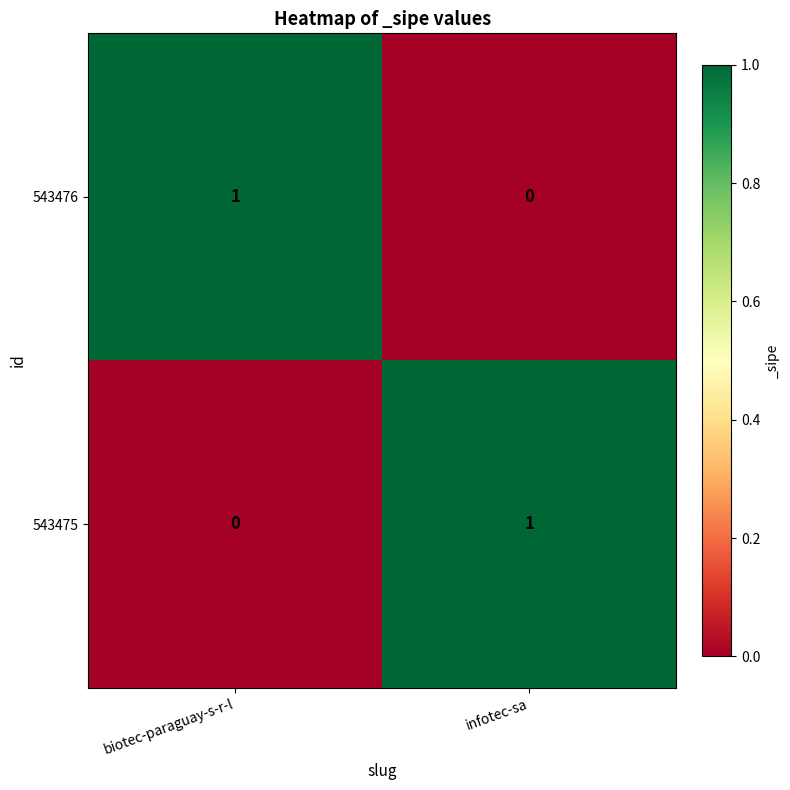

Reading left to right, transcribe all the data shown in this chart.

543476: biotec-paraguay-s-r-l=1	infotec-sa=0
543475: biotec-paraguay-s-r-l=0	infotec-sa=1